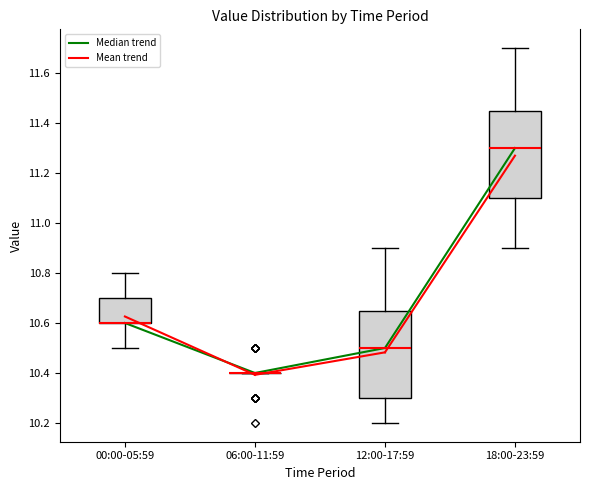

Where does the upper whisker of the box for 18:00-23:59 end on the y-axis? The values are not printed on the chart, so give them approximately, as read against the axis.

11.70